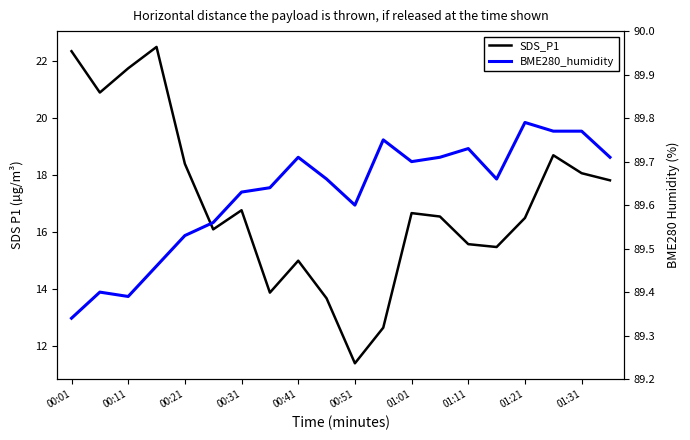

In SDS_P1, how many points are lower than both neighbors (excluding endpoints)?

5